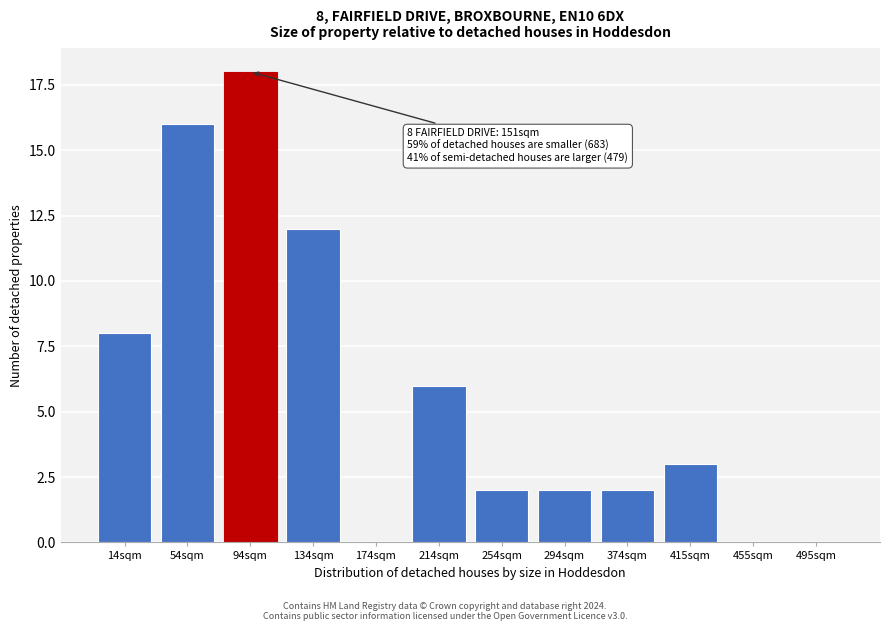

Reading right to left, what are all the values shown in this chart?

495sqm=0	455sqm=0	415sqm=3	374sqm=2	294sqm=2	254sqm=2	214sqm=6	174sqm=0	134sqm=12	94sqm=18	54sqm=16	14sqm=8